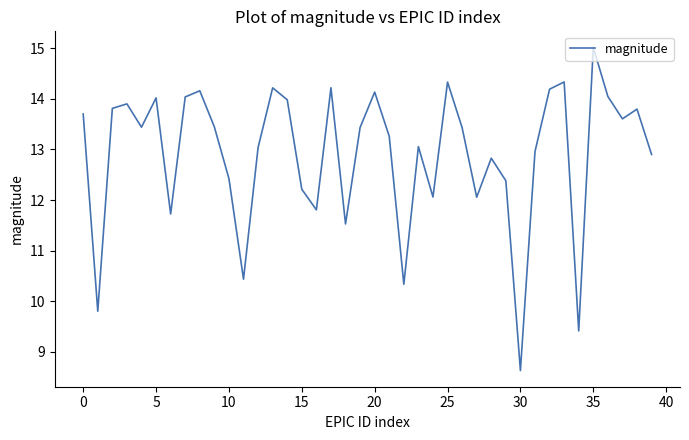

How many series are shown in this chart?

1